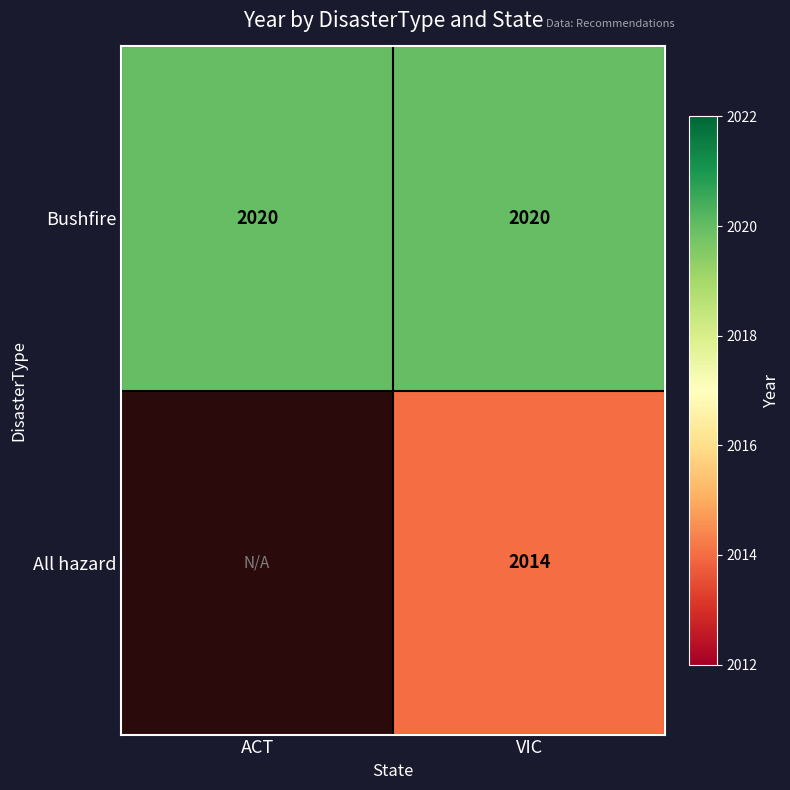

What is the average value of the Bushfire series?

2020